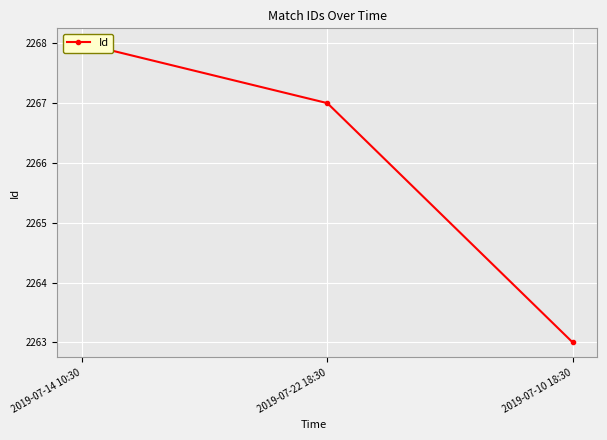

How many data points are less than 2267?

1